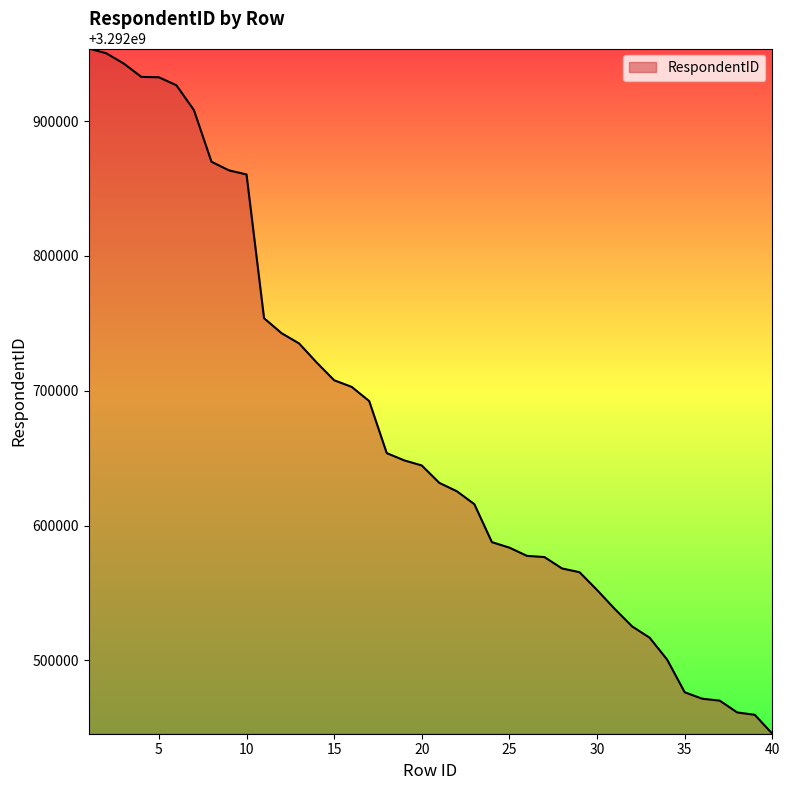

Does the chart display data point markers on the line(s)?

No